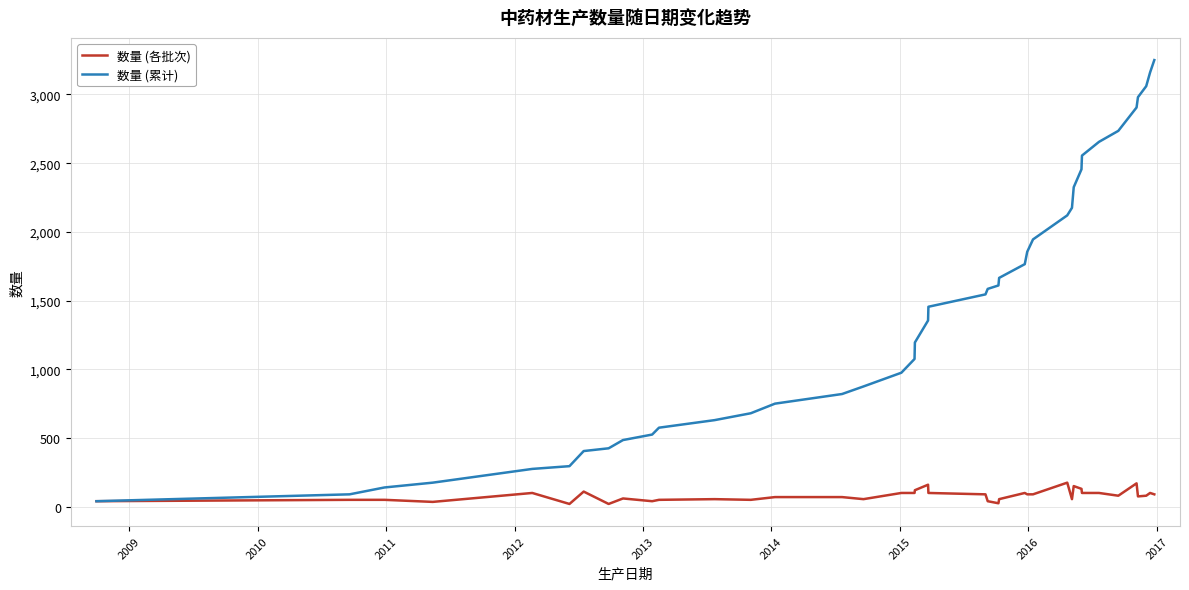

How many values in the 数量 (各批次) series are below 80?

19